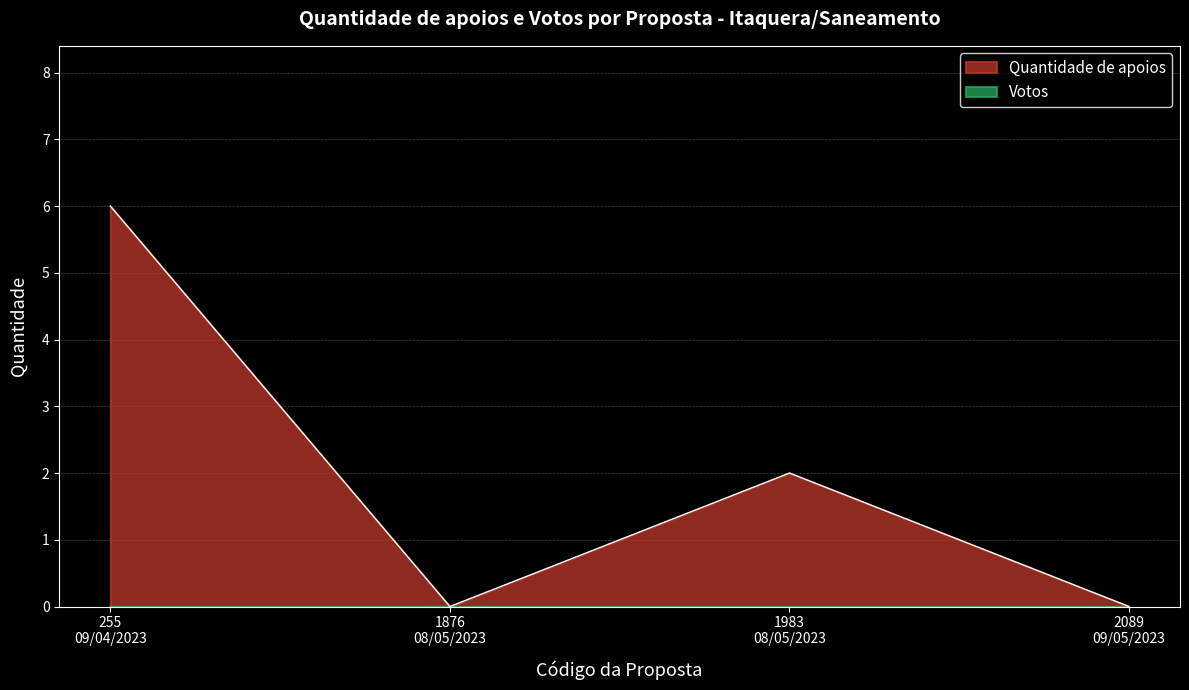

How many points are higher than both their immediate neighbors (excluding endpoints)?

1